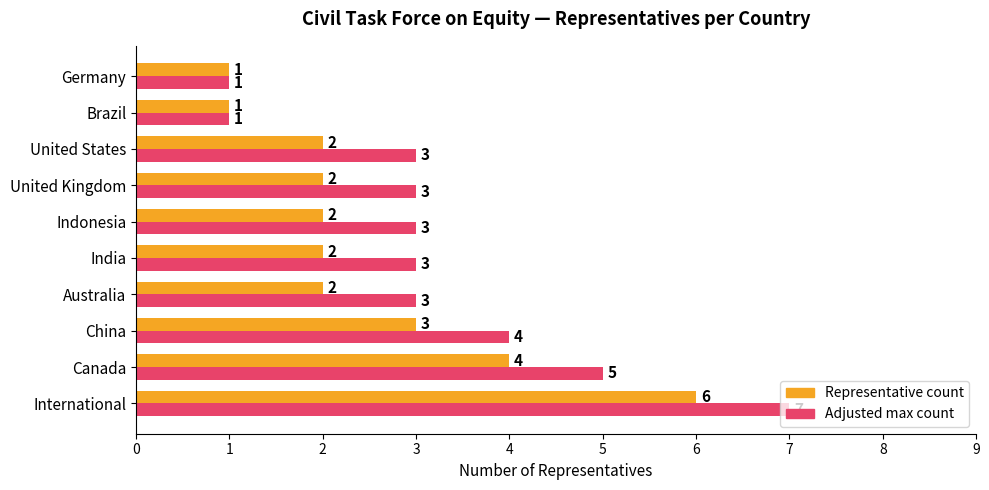

At which category is the sum across all series the highest?

International